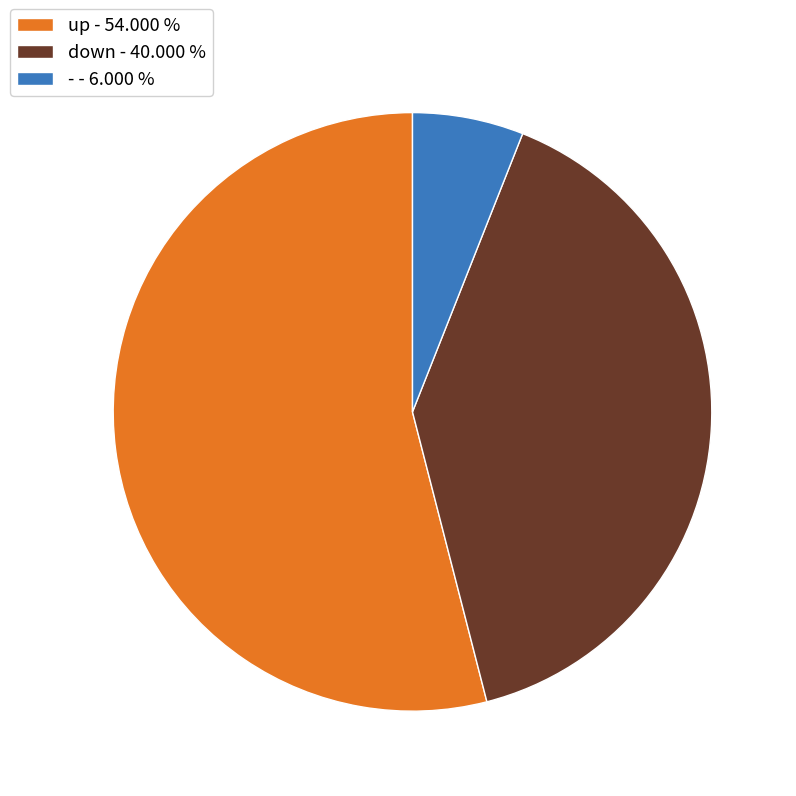

Between up - 54.000 % and down - 40.000 %, which is larger?

up - 54.000 %